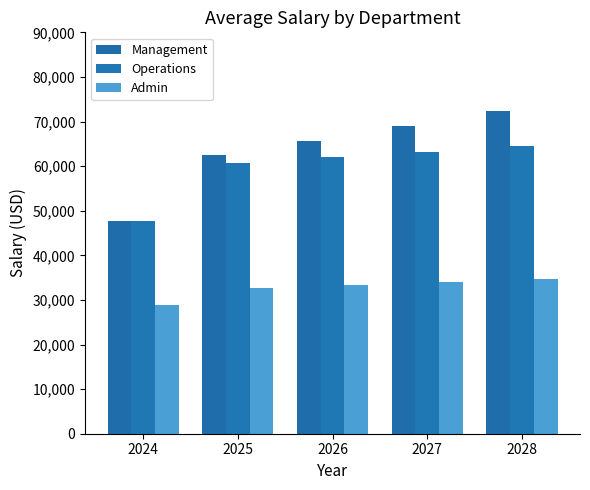

What is the smallest value displayed?

28875.0